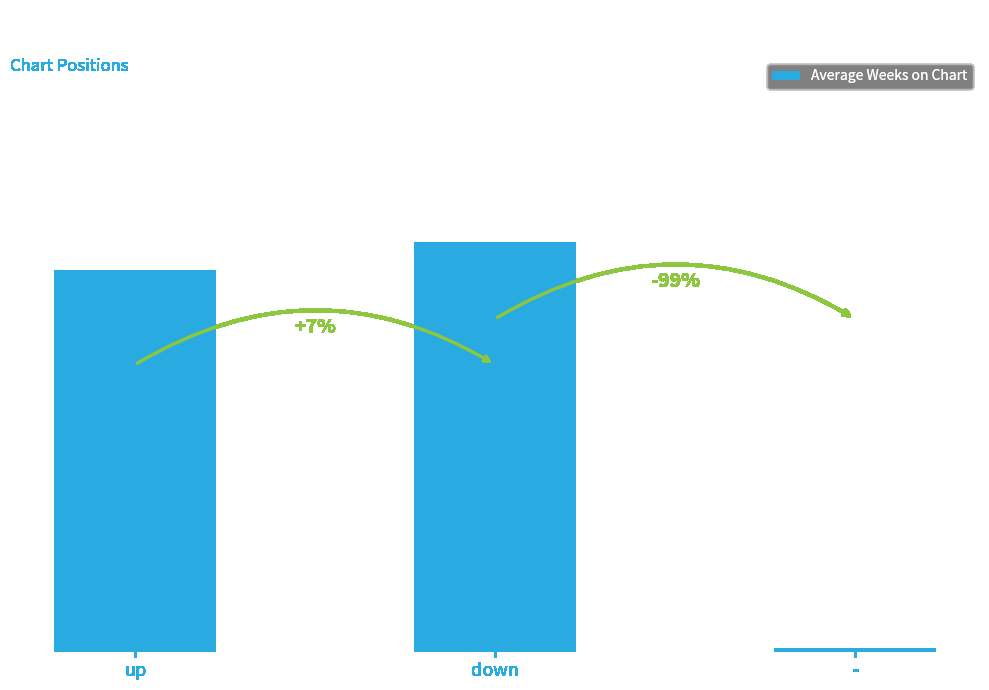

Are the bars horizontal?

No